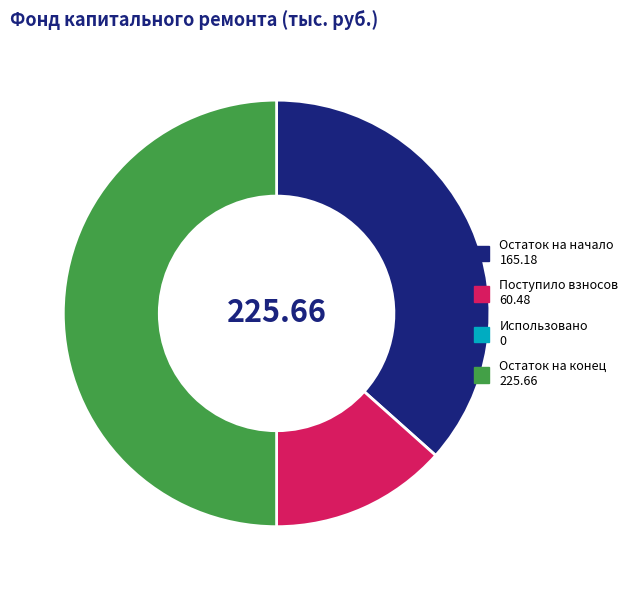

Count the number of slices in the pie.

3